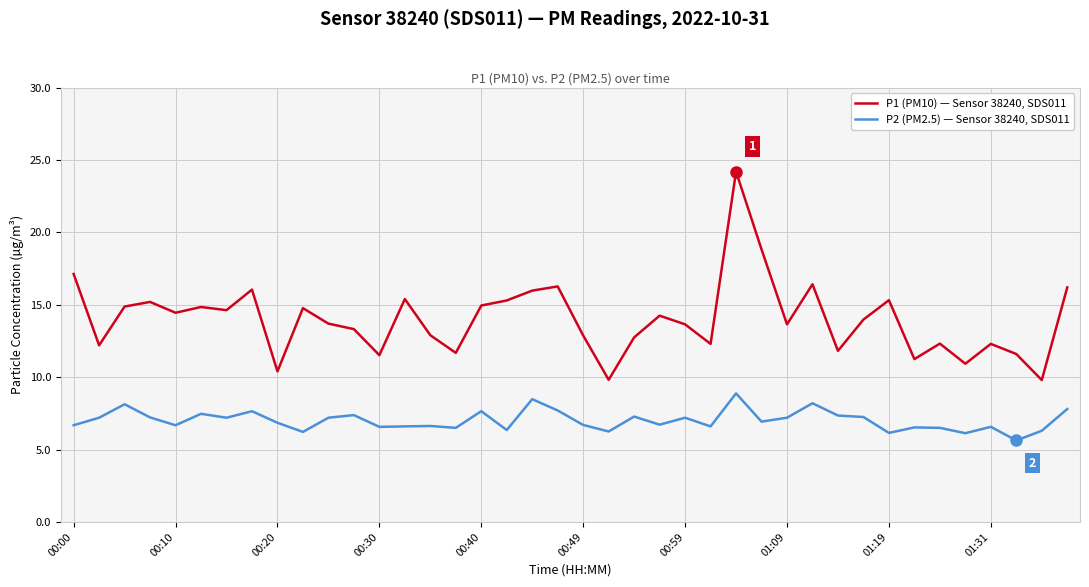

Rank the series by their maximum value, from highest to lowest.

P1 (PM10) — Sensor 38240, SDS011, P2 (PM2.5) — Sensor 38240, SDS011